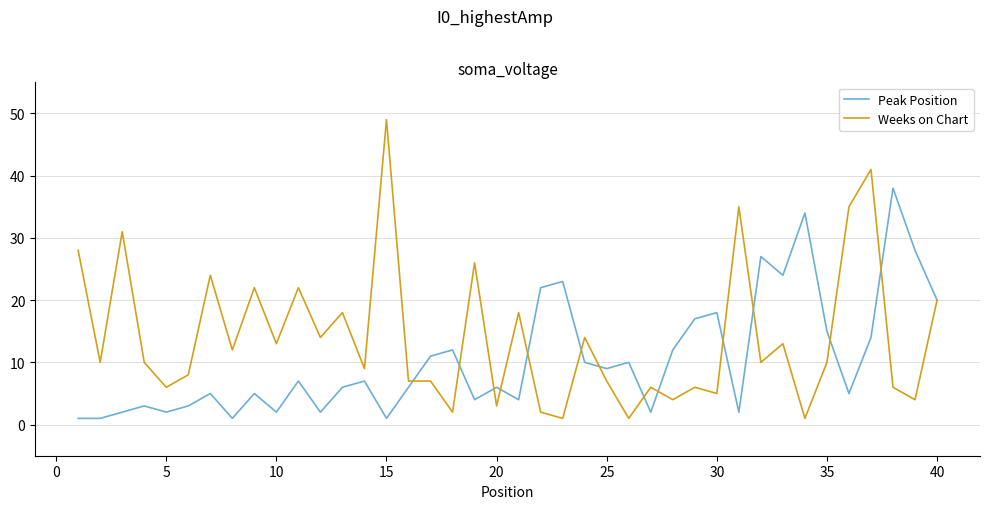

What is the sum of all Weeks on Chart values?

560